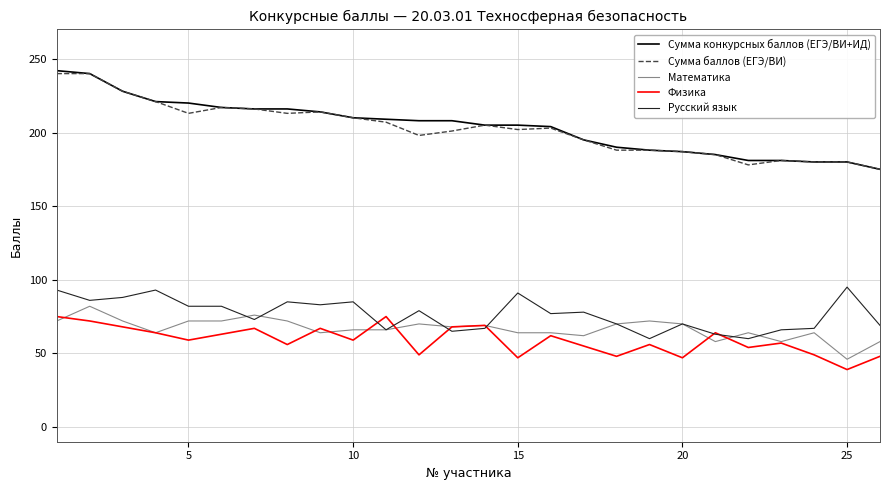

True or false: Сумма конкурсных баллов (ЕГЭ/ВИ+ИД) and Русский язык cross at least once.

False